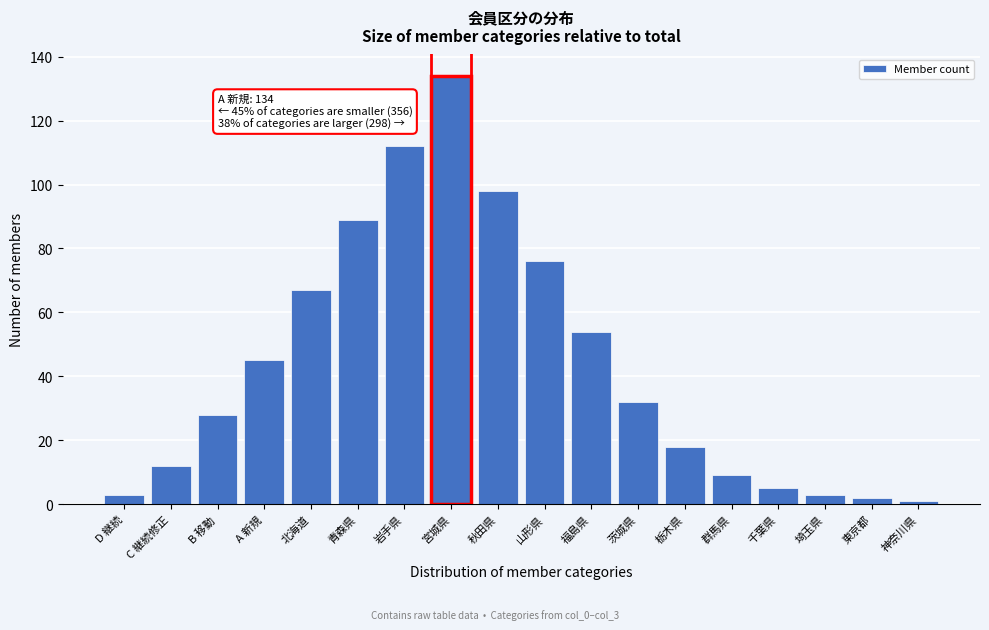

Reading left to right, extract all data points from this chart.

D 継続=3	C 継続修正=12	B 移動=28	A 新規=45	北海道=67	青森県=89	岩手県=112	宮城県=134	秋田県=98	山形県=76	福島県=54	茨城県=32	栃木県=18	群馬県=9	千葉県=5	埼玉県=3	東京都=2	神奈川県=1